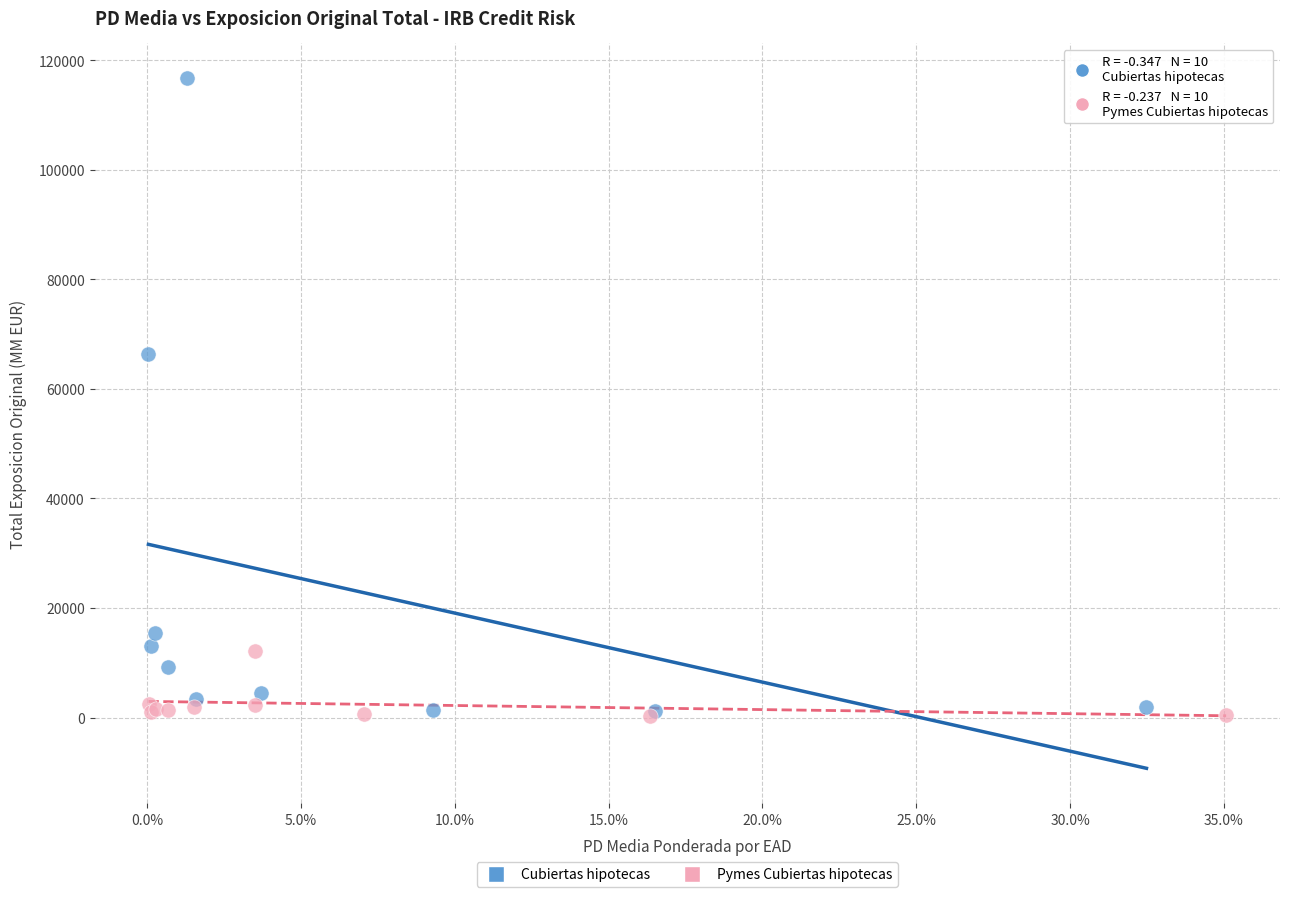

Which series has the largest Y range (max minus min)?

Cubiertas hipotecas